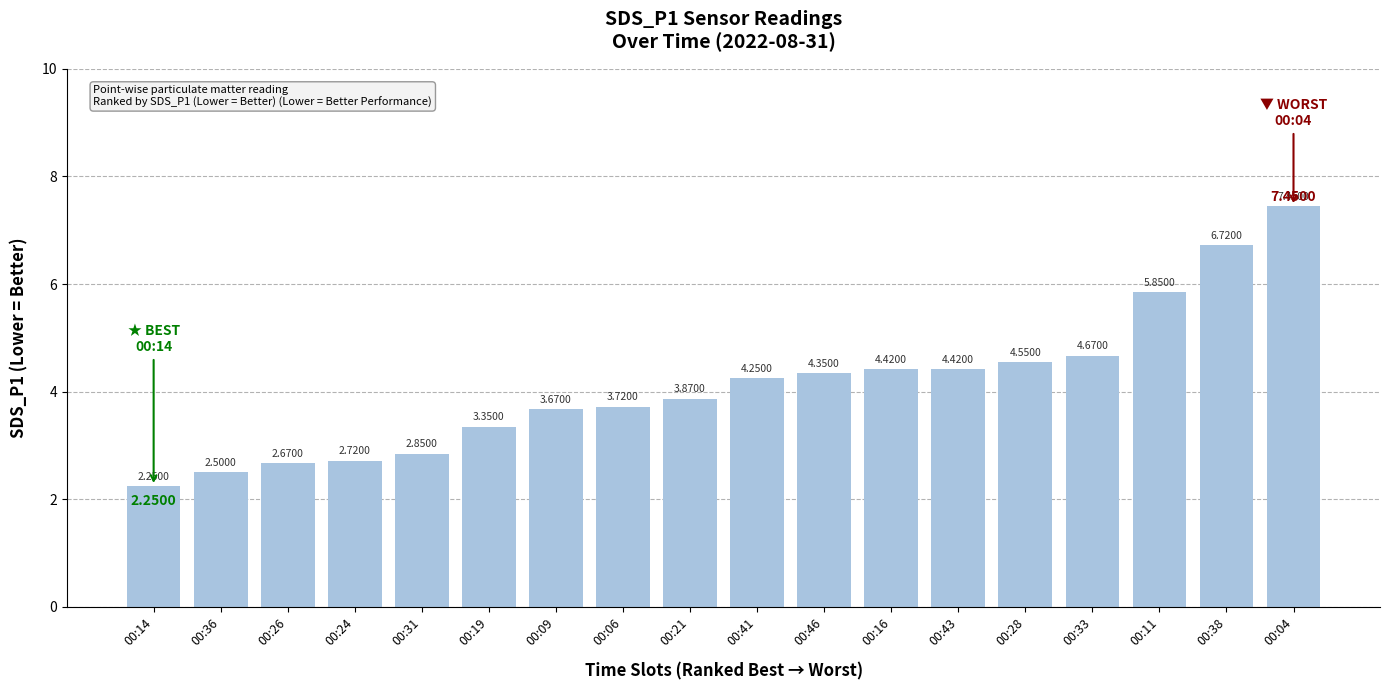

What is the change in value from 00:11 to 00:04?

+1.6